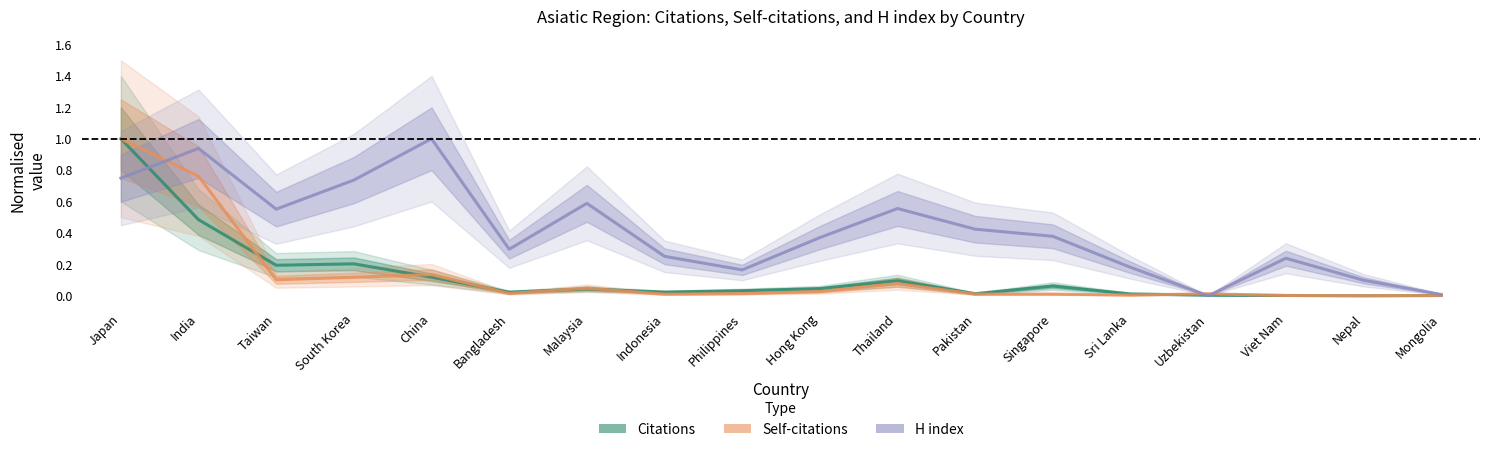

In Citations, how many points are higher than both neighbors (excluding endpoints)?

4